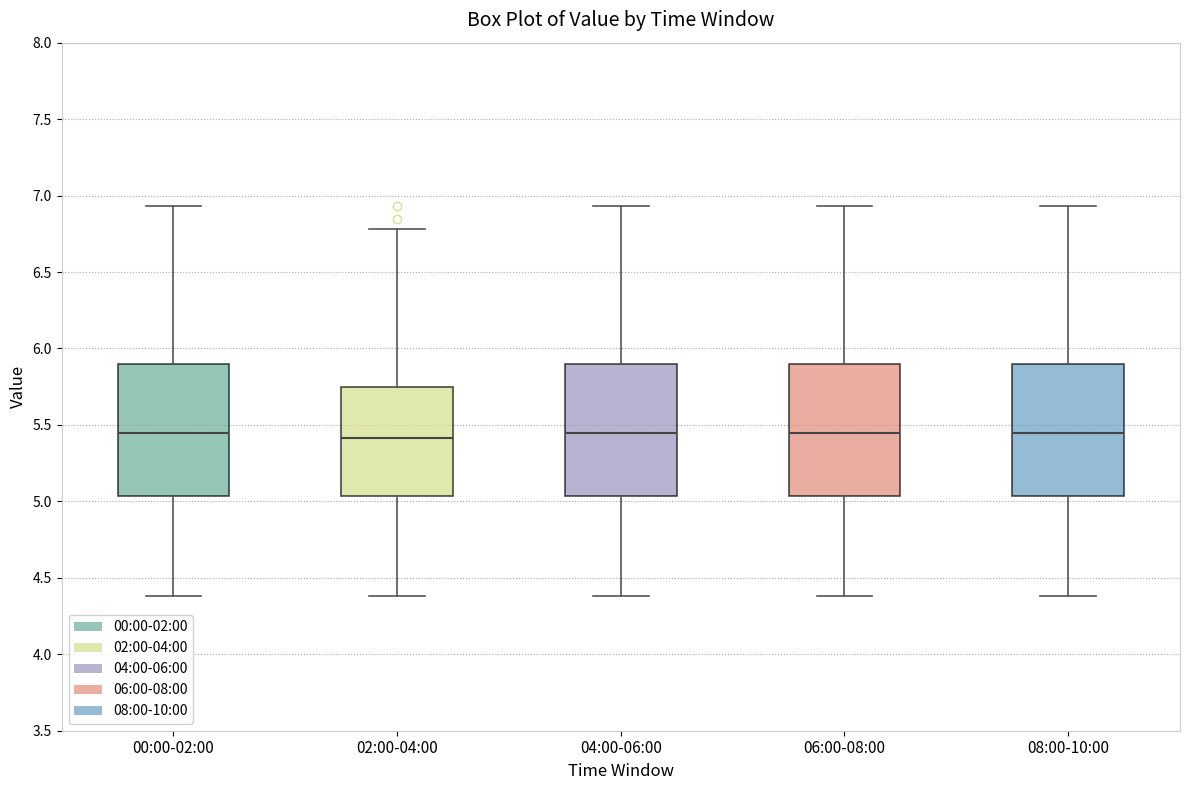

Reading left to right, read every box against the y-axis: the position of its median line, the range the box covers, and the ends of its whiskers. The values are not printed on the chart, so give them approximately, as read against the axis.

00:00-02:00: median 5.45, box 5.05 to 5.90, whiskers 4.40 to 6.95
02:00-04:00: median 5.40, box 5.05 to 5.75, whiskers 4.40 to 6.80
04:00-06:00: median 5.45, box 5.05 to 5.90, whiskers 4.40 to 6.95
06:00-08:00: median 5.45, box 5.05 to 5.90, whiskers 4.40 to 6.95
08:00-10:00: median 5.45, box 5.05 to 5.90, whiskers 4.40 to 6.95